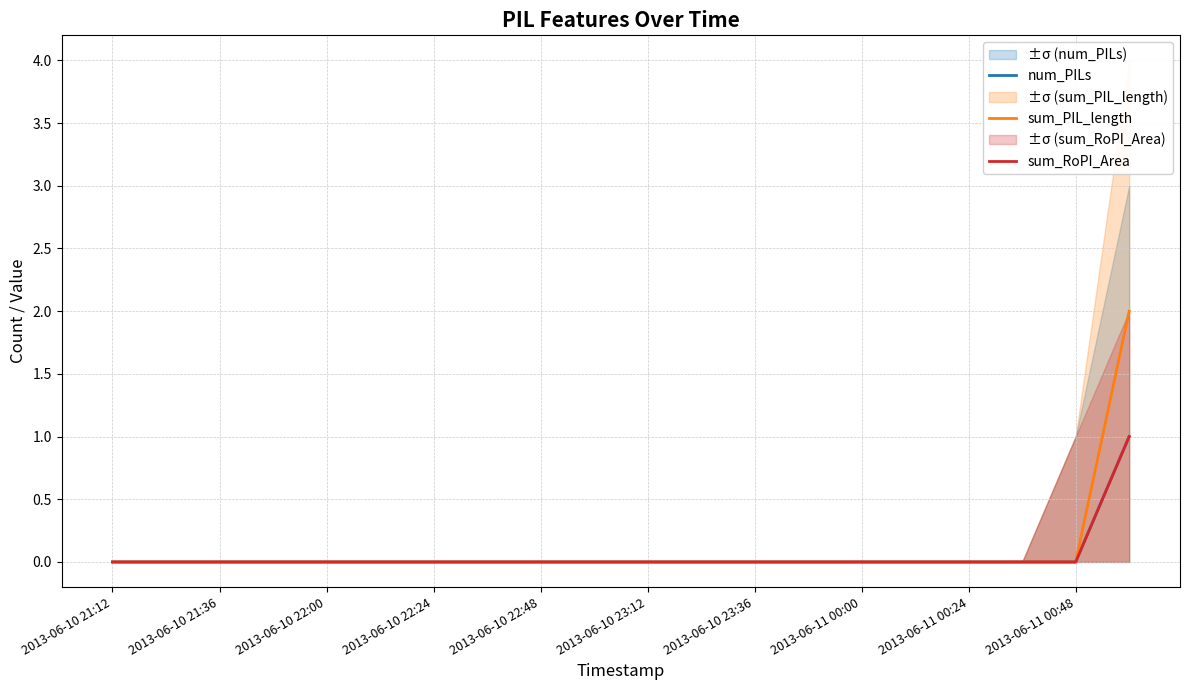

True or false: sum_RoPI_Area and sum_PIL_length intersect in this chart.

False